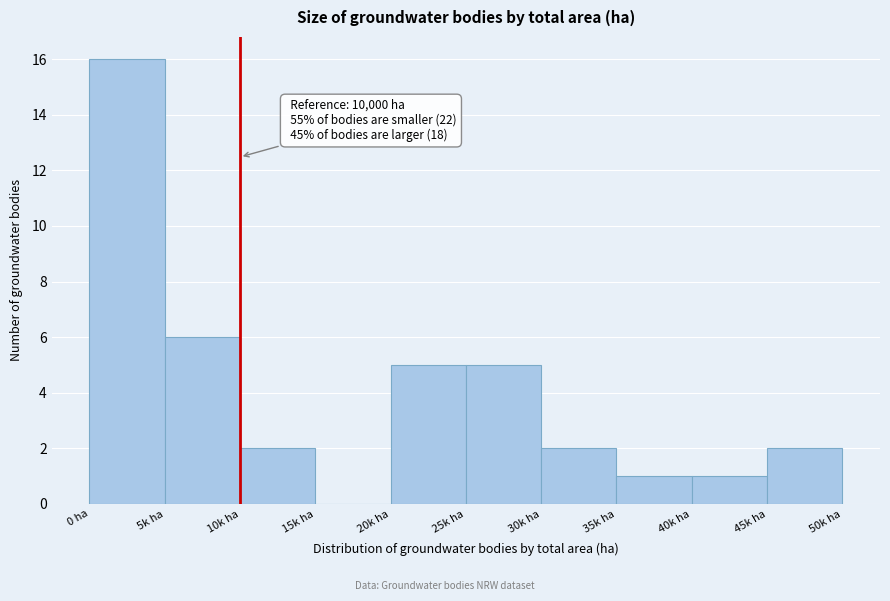

Reading left to right, list all the values displayed in this chart.

0 ha=16	5k ha=6	10k ha=2	15k ha=0	20k ha=5	25k ha=5	30k ha=2	35k ha=1	40k ha=1	45k ha=2